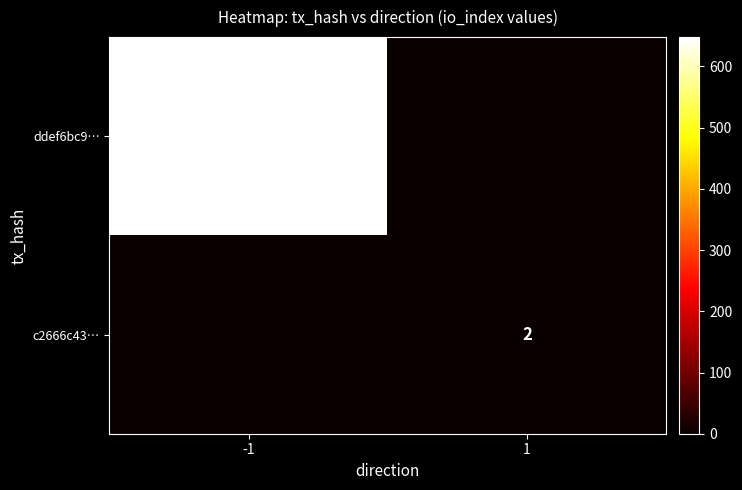

True or false: ddef6bc9… has a value of 357 at -1.

False